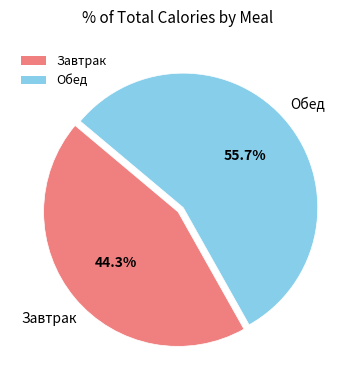

How many slices are in this pie chart?

2